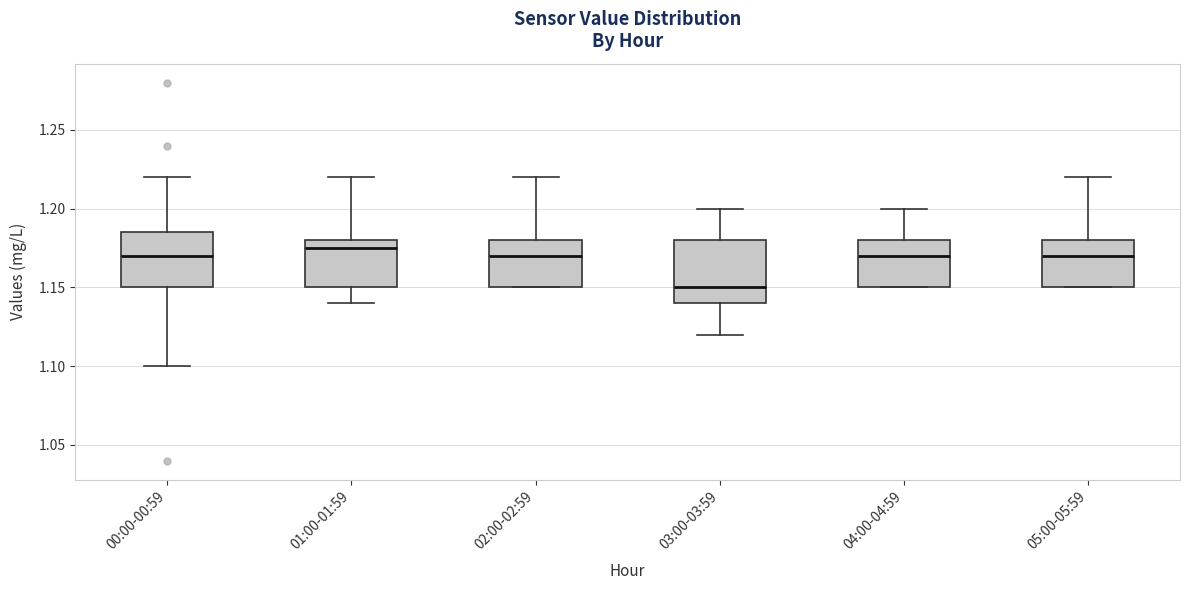

Where is the upper edge of the box for 00:00-00:59 on the y-axis? The values are not printed on the chart, so give them approximately, as read against the axis.

1.185